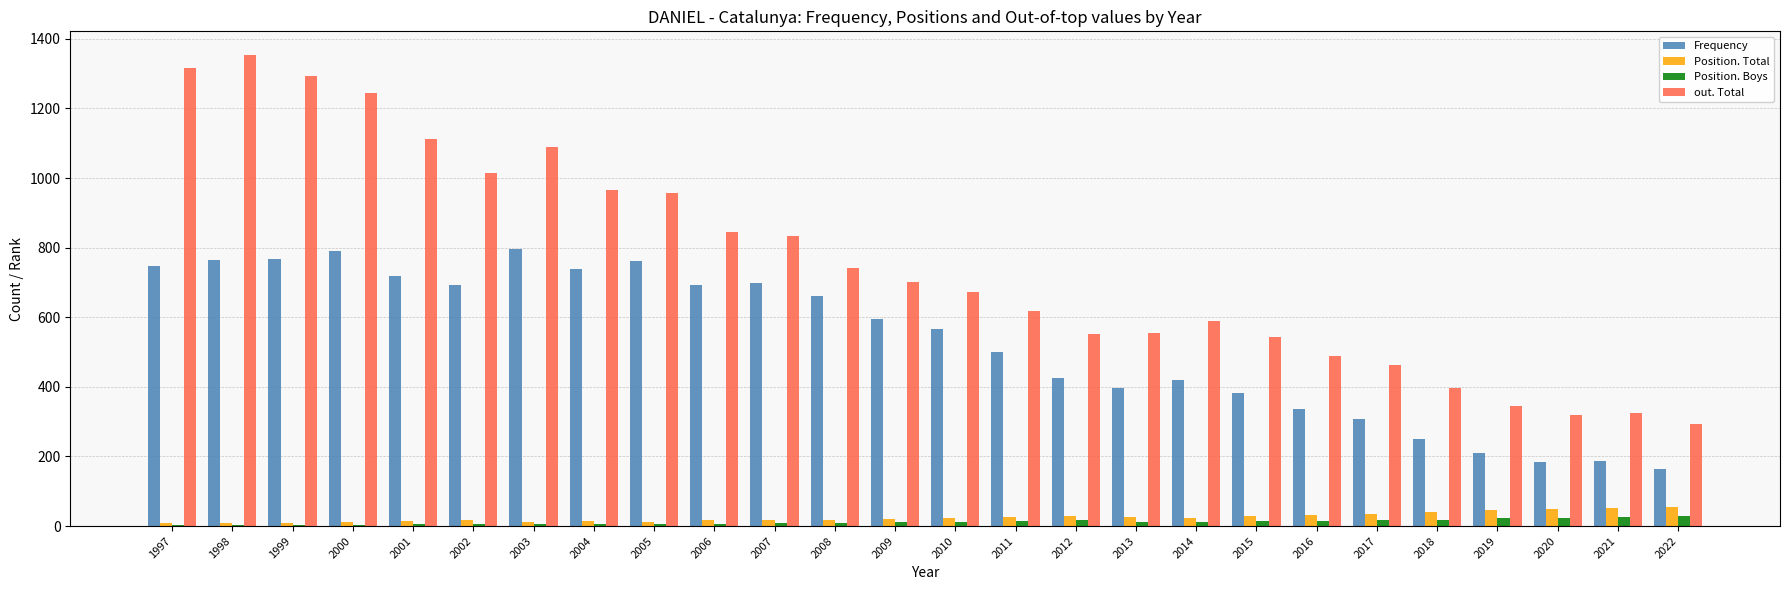

How many groups of bars are there?

26